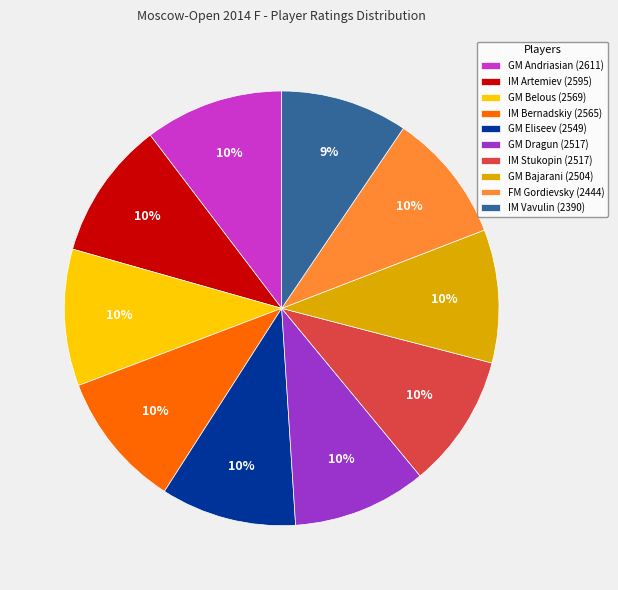

To the nearest percent, what is the combined percentage of GM Belous and FM Gordievsky?

20%